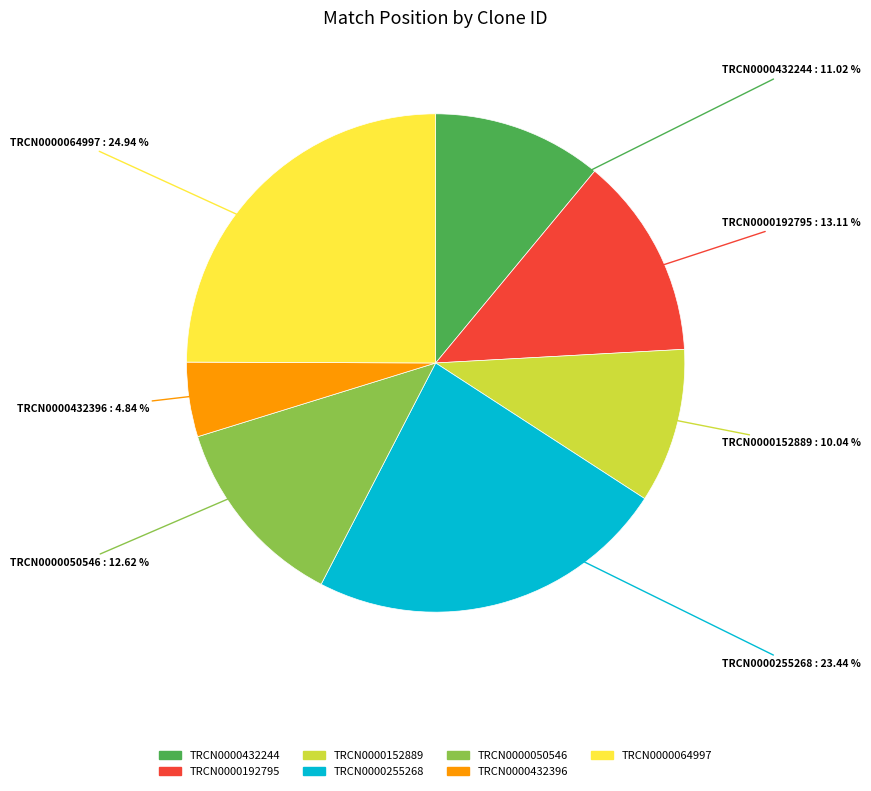

What percentage is the TRCN0000432396 slice, to the nearest percent?

5%